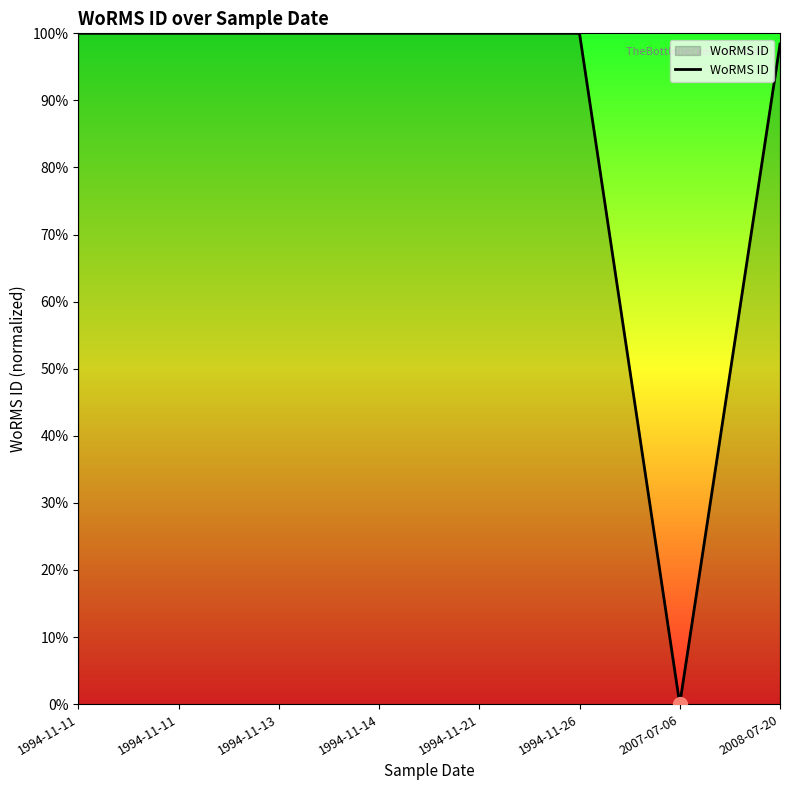

Rank the categories by value from lowest to highest.

2007-07-06, 2008-07-20, 1994-11-13, 1994-11-14, 1994-11-26, 1994-11-11, 1994-11-11, 1994-11-21